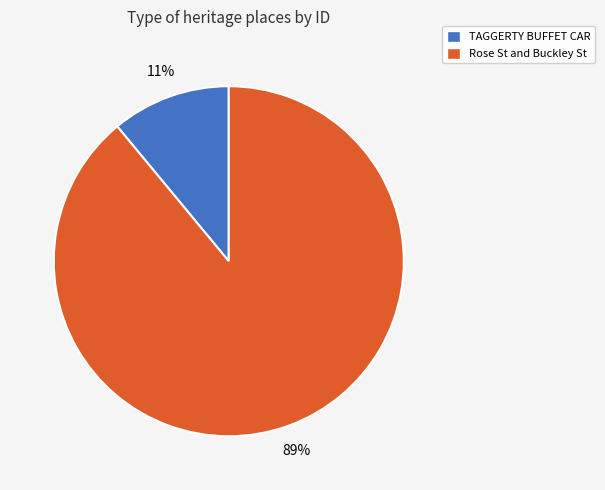

Rank the categories by value from highest to lowest.

Rose St and Buckley St, TAGGERTY BUFFET CAR